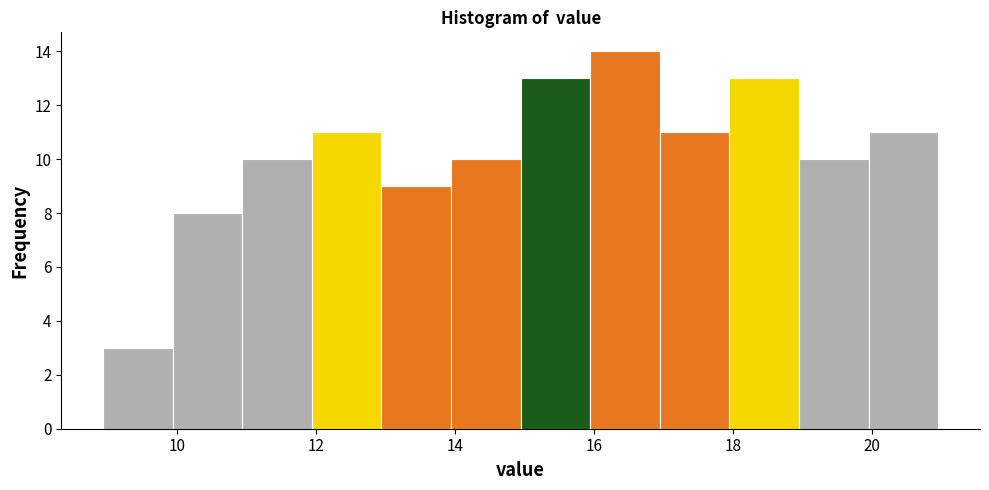

What is the height of the bar covering 9 to 10 on the x-axis? Neither the bar edges nor the heights are printed on the chart, so give them approximately, as read against the axes.

3